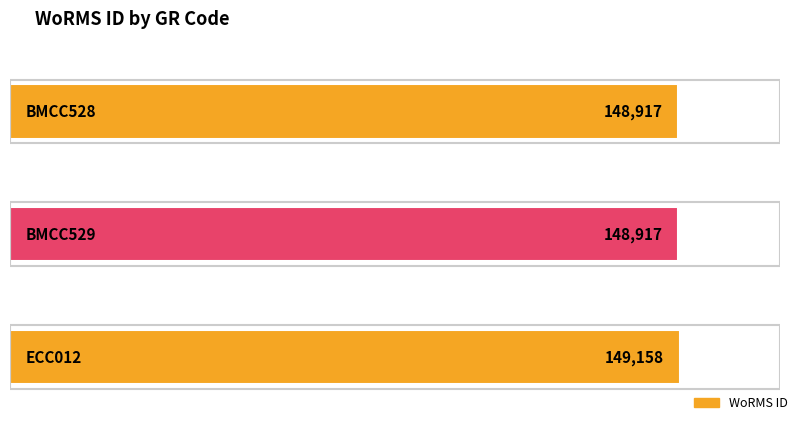

How many bars are there in total?

3